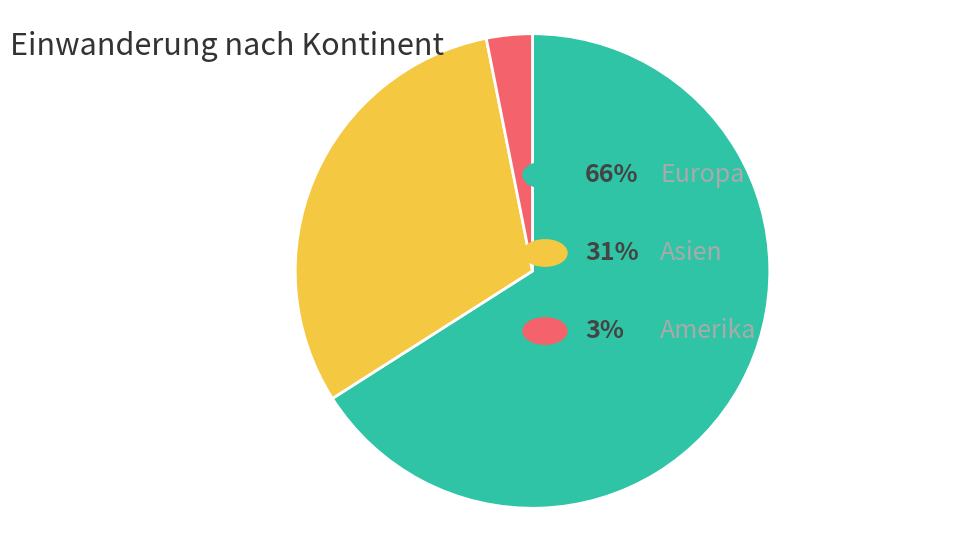

Is there a majority slice in this chart?

Yes